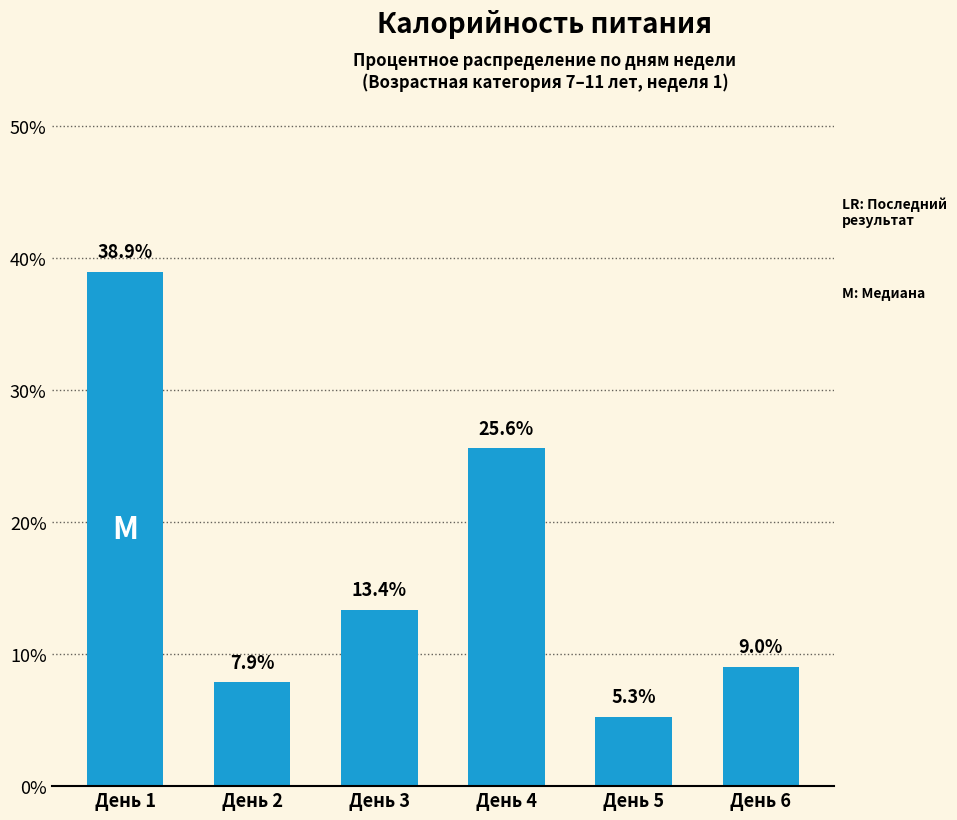

Approximately how many times larger is the value at День 6 compared to День 3?

0.7